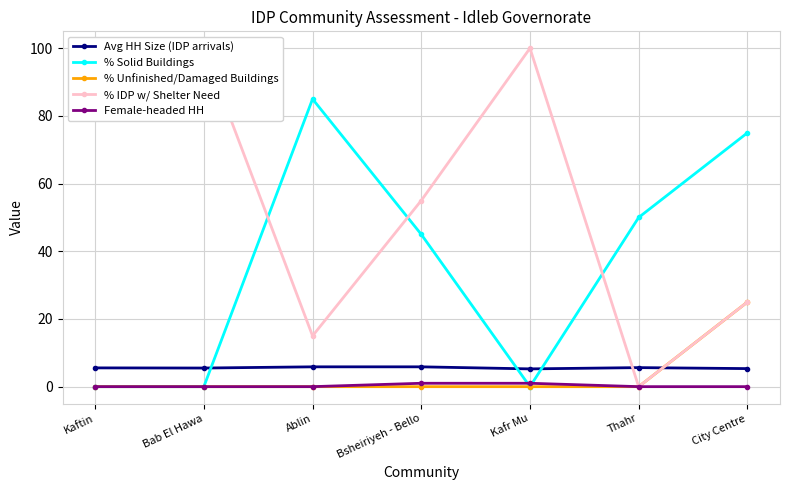

True or false: Avg HH Size (IDP arrivals) has a value of 2.8 at City Centre.

False